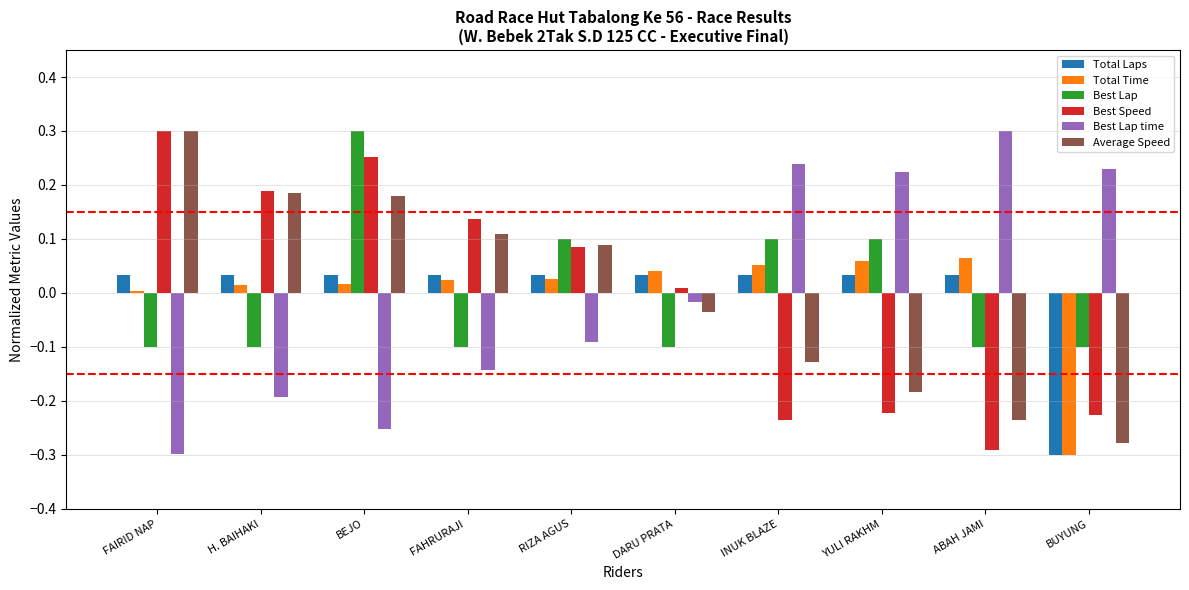

The Best Speed series shows -0.2 at BUYUNG. True or false?

True